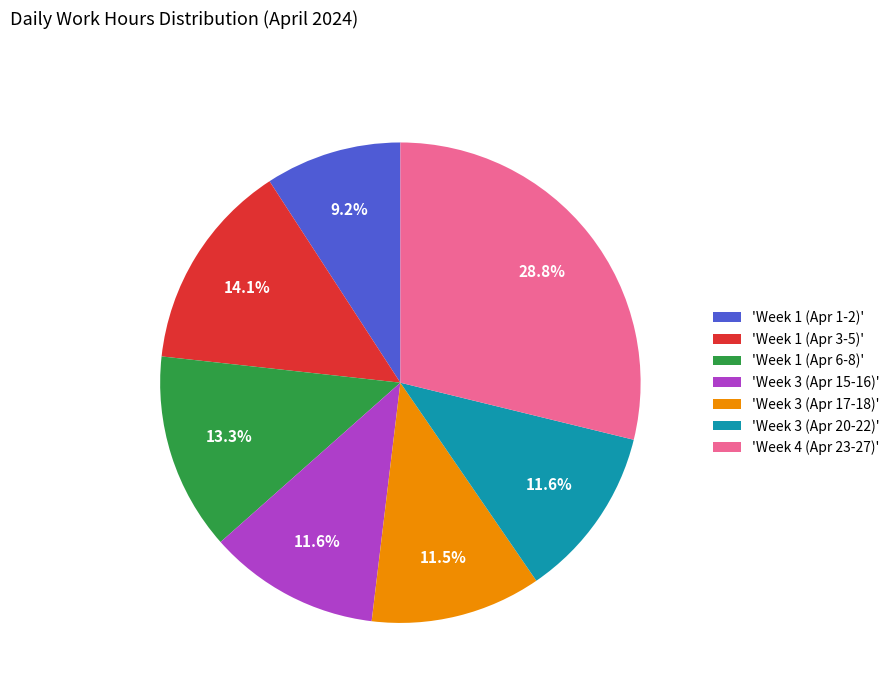

Which category has the smallest portion of the pie?

'Week 1 (Apr 1-2)'